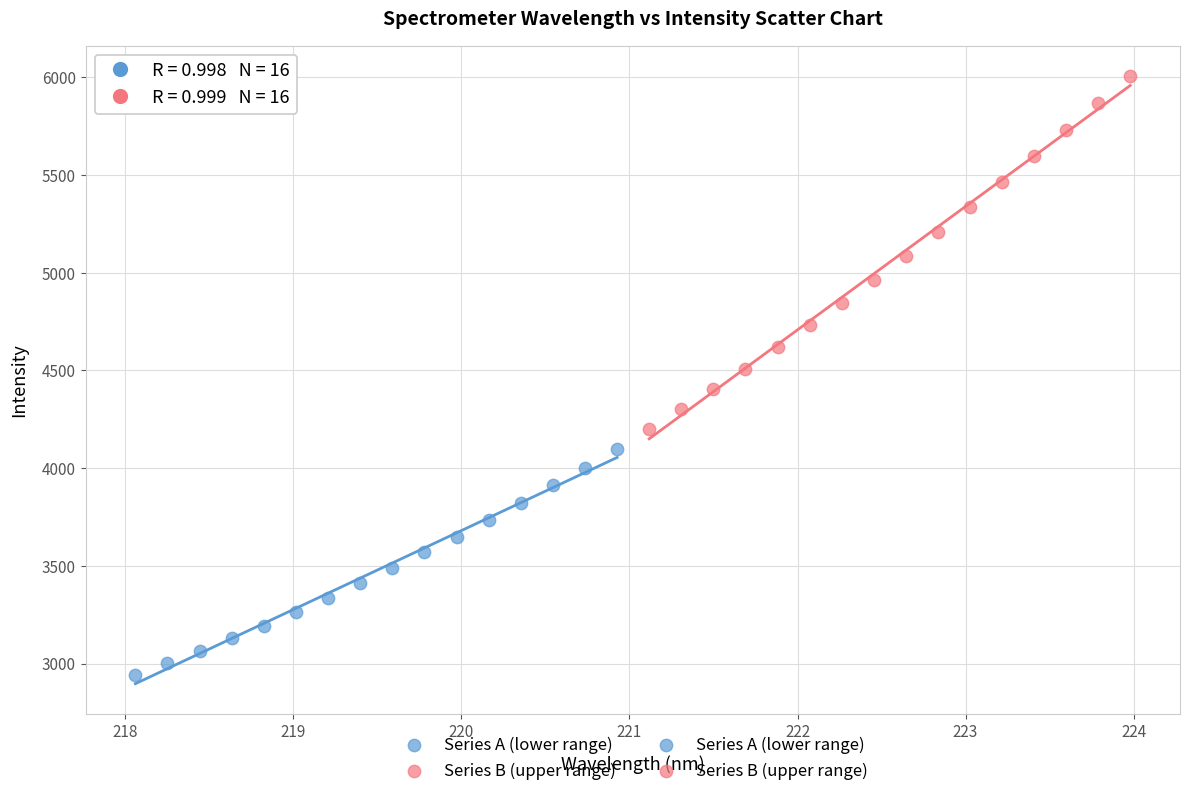

Which series contains the lowest Y value?

Series A (lower range)